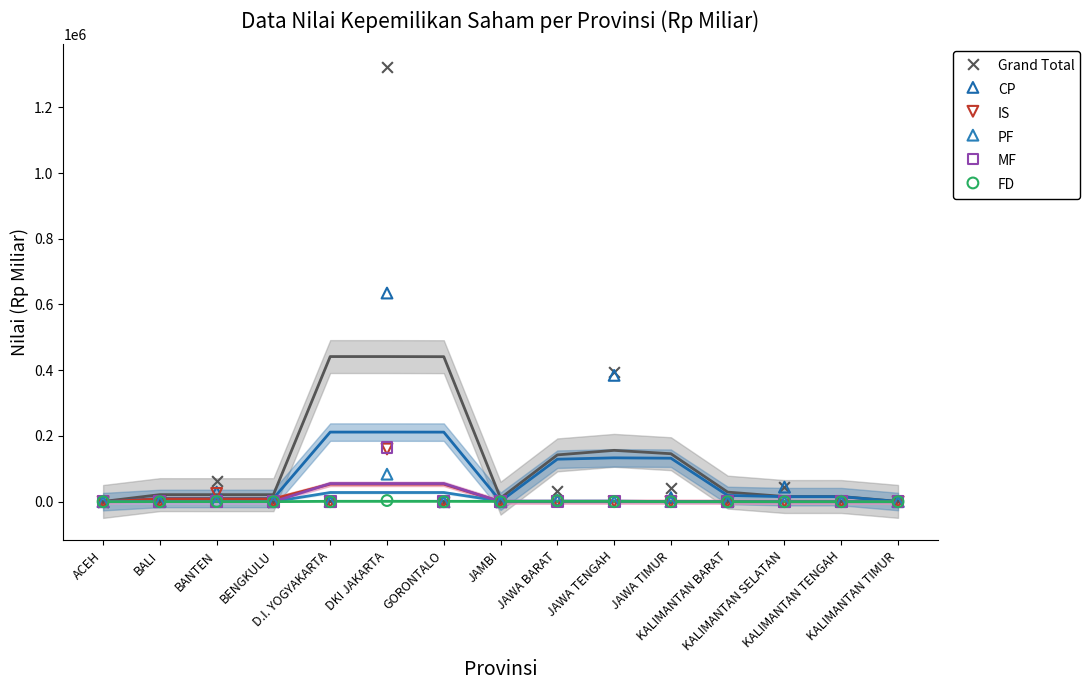

Across all series, what Y value is closest to 661570?

634829.8